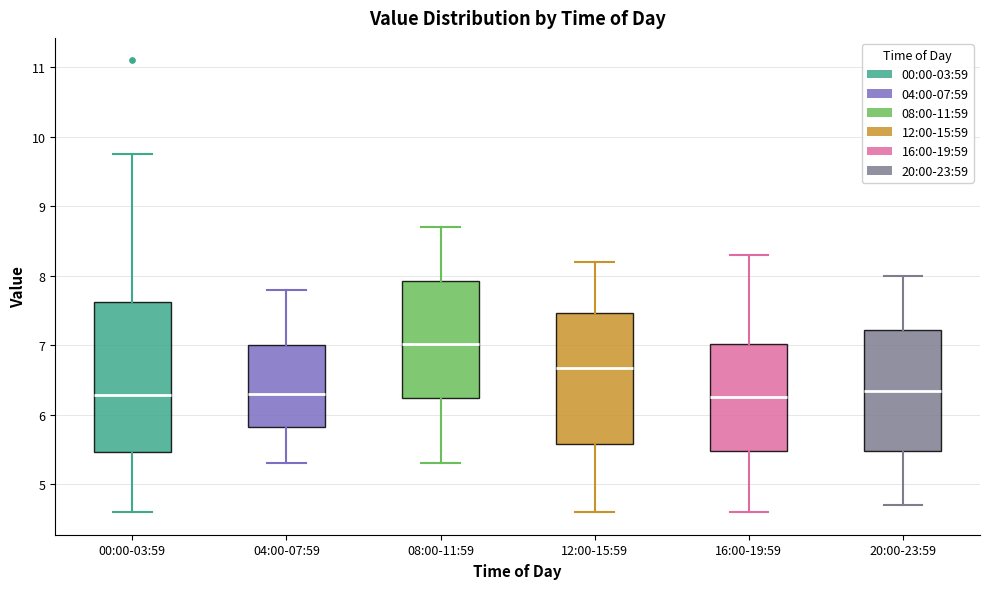

Reading left to right, transcribe this box plot: for each box, give where its median line is, the range the box spans, and where its two whiskers end, as read against the y-axis. The values are not printed on the chart, so give them approximately, as read against the axis.

00:00-03:59: median 6.3, box 5.5 to 7.6, whiskers 4.6 to 9.8
04:00-07:59: median 6.3, box 5.8 to 7.0, whiskers 5.3 to 7.8
08:00-11:59: median 7.0, box 6.2 to 7.9, whiskers 5.3 to 8.7
12:00-15:59: median 6.7, box 5.6 to 7.5, whiskers 4.6 to 8.2
16:00-19:59: median 6.3, box 5.5 to 7.0, whiskers 4.6 to 8.3
20:00-23:59: median 6.4, box 5.5 to 7.2, whiskers 4.7 to 8.0